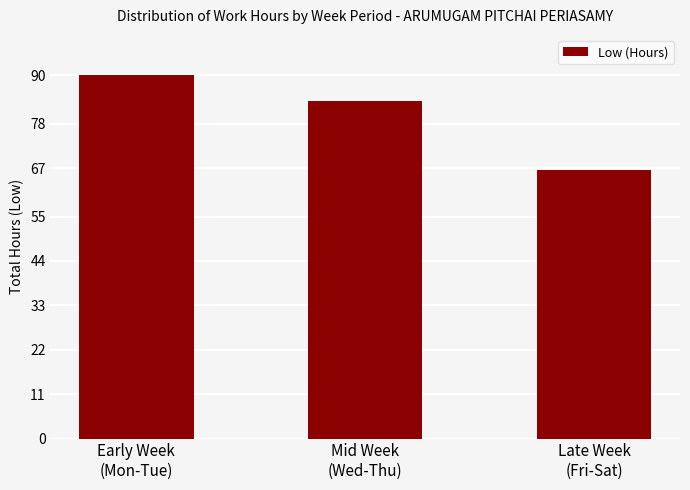

What is the sum of all values?

240.3